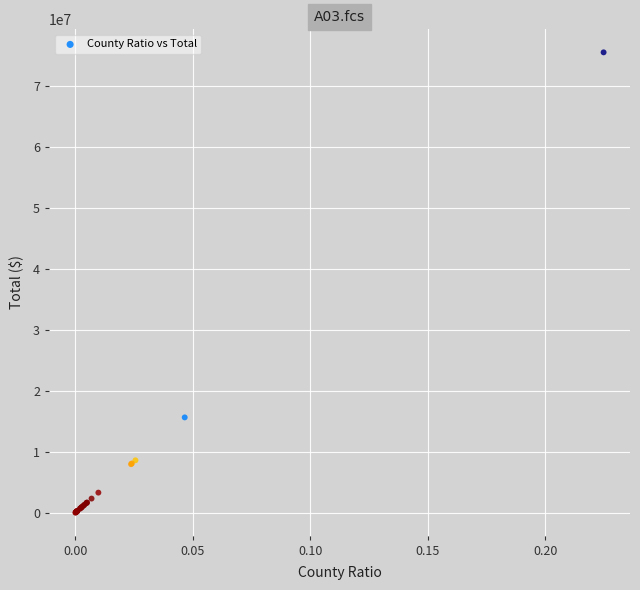

What Y value in the scatter plot is closest to 37756775?

15631159.2